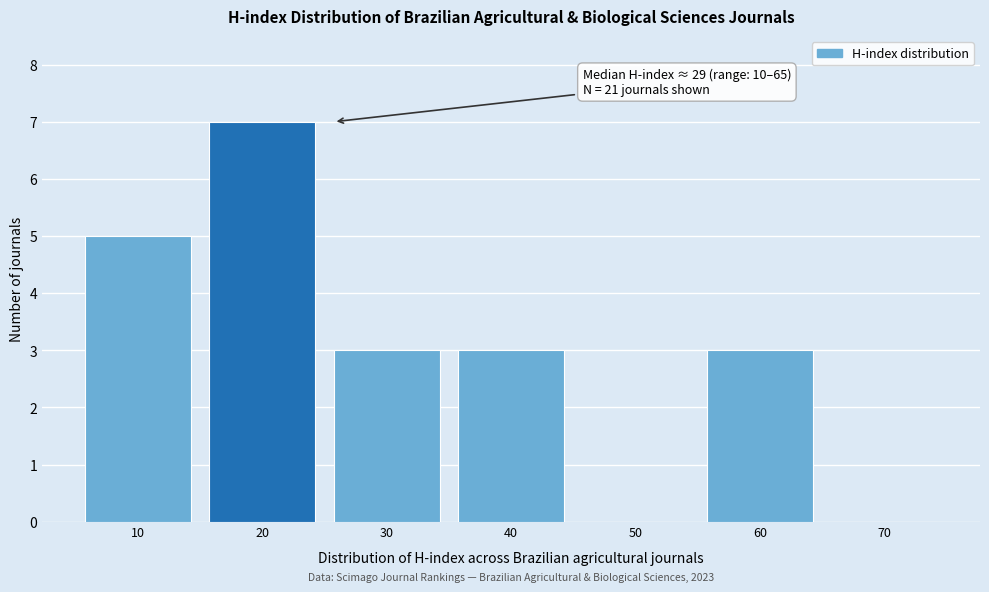

Reading left to right, extract all data points from this chart.

10=5	20=7	30=3	40=3	50=0	60=3	70=0